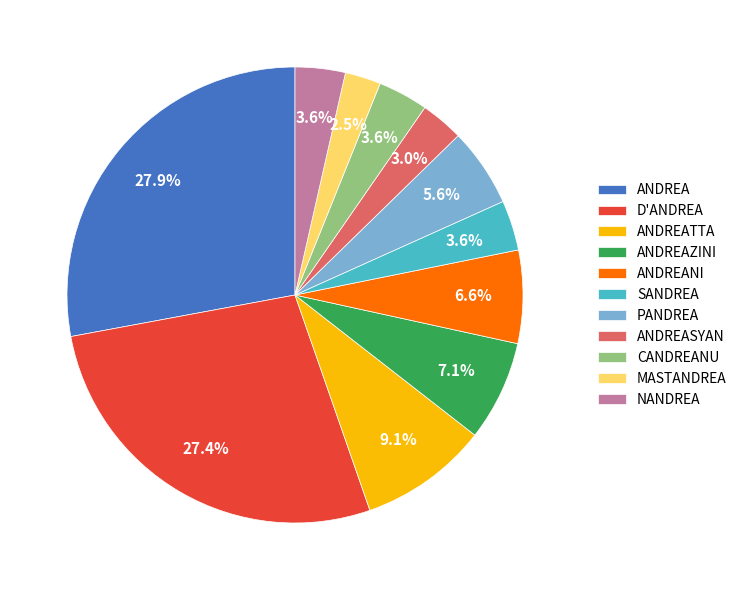

Which category has the smallest portion of the pie?

MASTANDREA